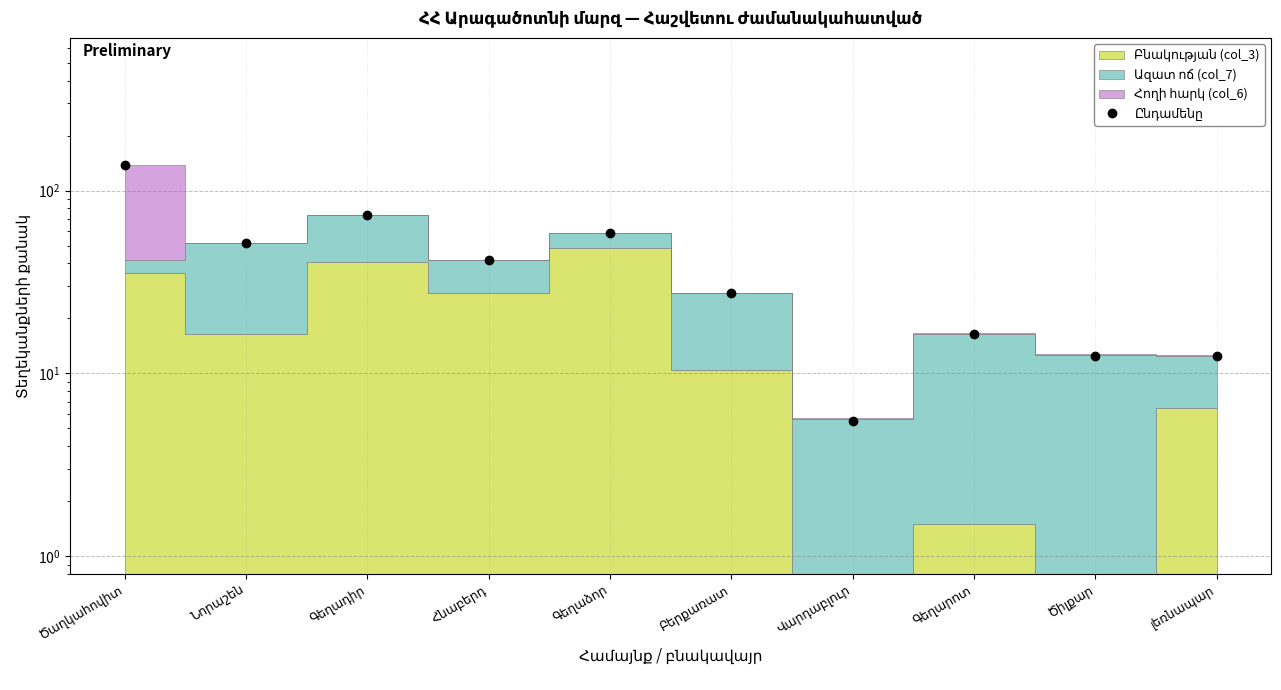

List the labels in order of value, smallest first.

Վարդաբլուր, Ծիլքար, լեռնապար, Գեղարոտ, Բերքառատ, Հնաբերդ, Նորաշեն, Գեղաձոր, Գեղադիր, Ծաղկահովիտ